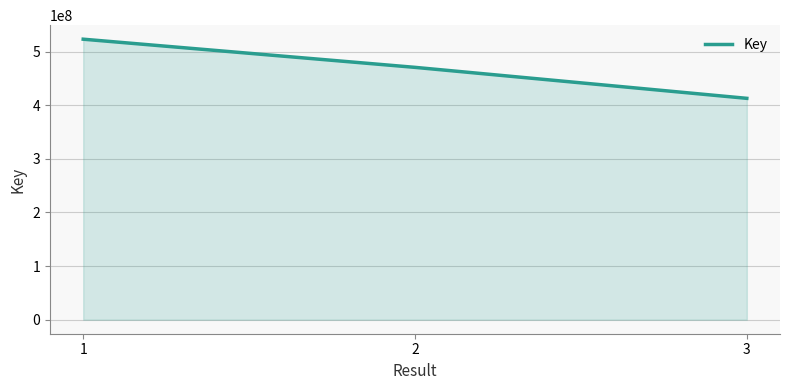

Which has a higher value, 1 or 2?

1